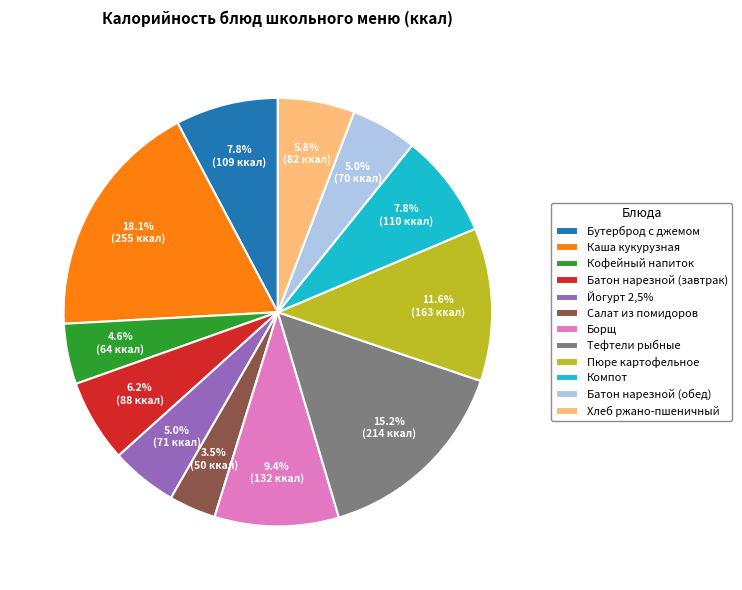

To the nearest percent, what portion does Бутерброд с джемом represent?

8%